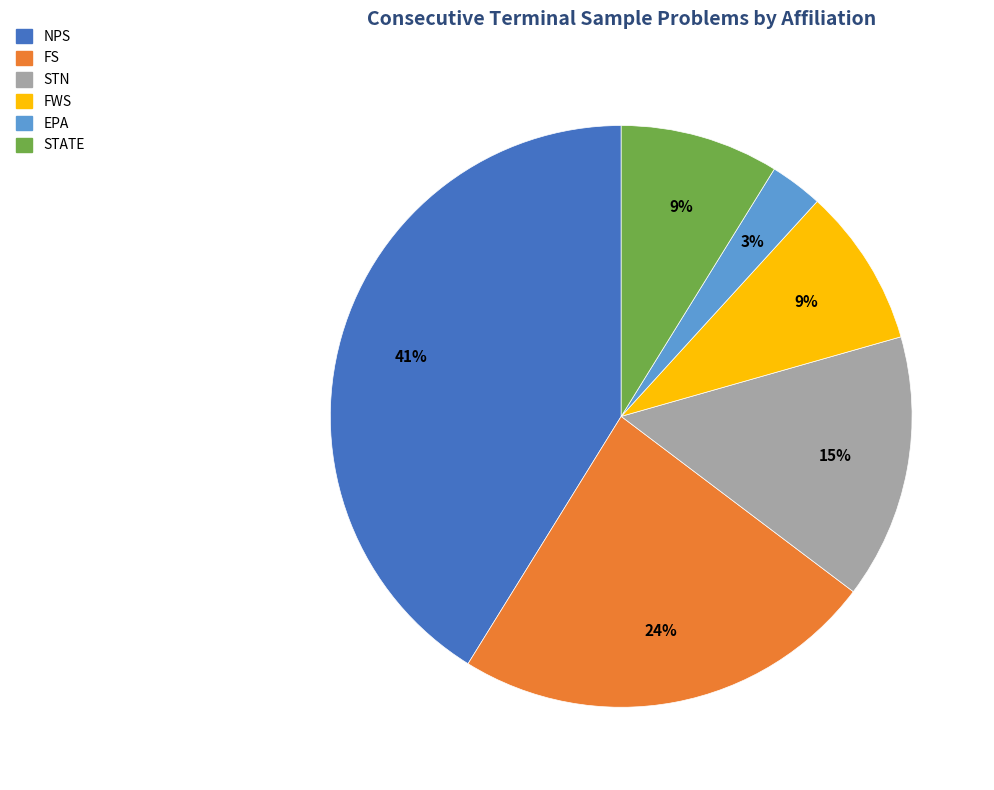

How many slices are in this pie chart?

6